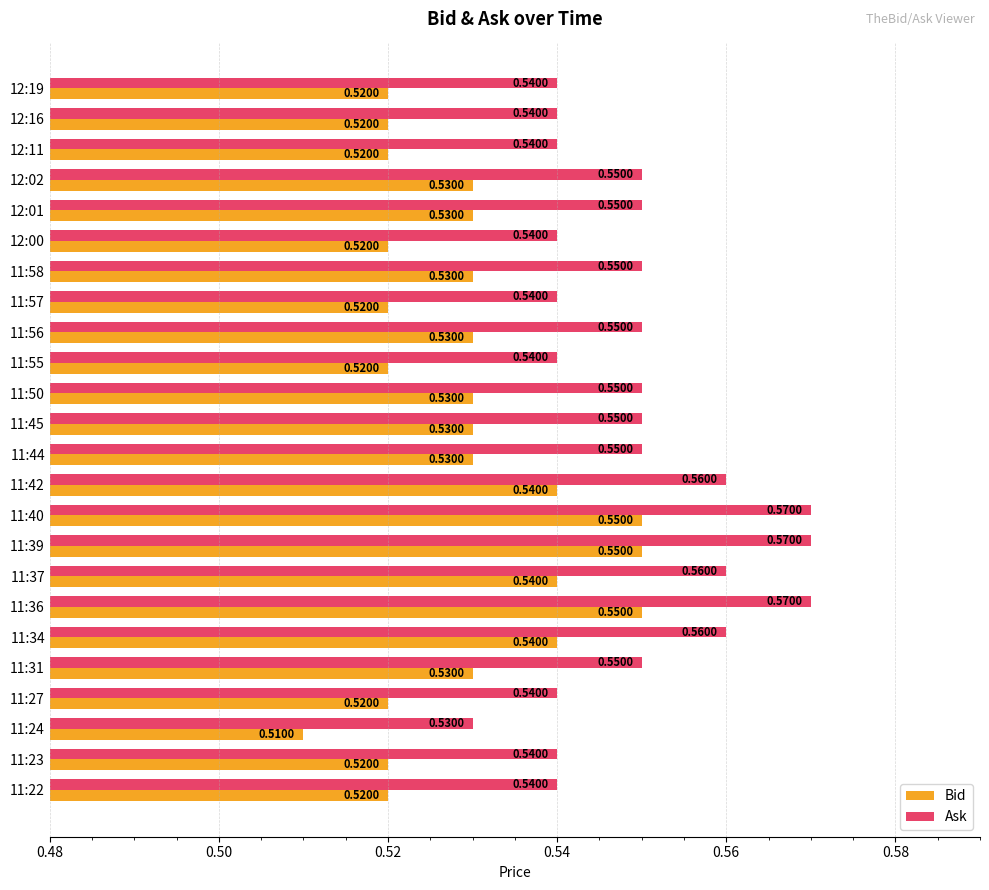

What is the sum of all Bid values?

12.7